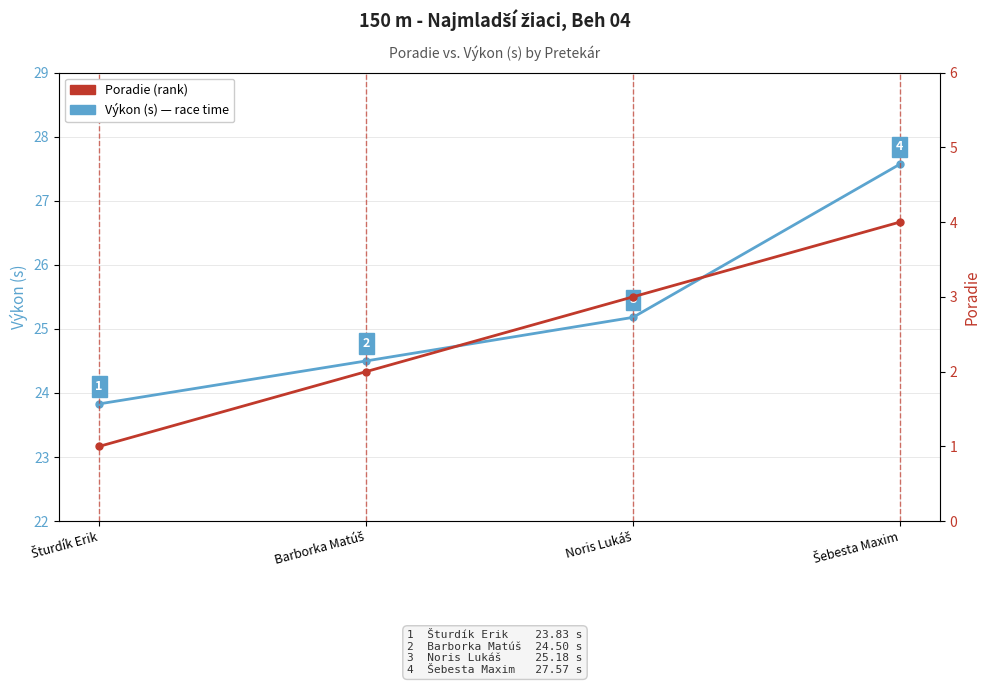

What is the total value across all series at Noris Lukáš?

28.2